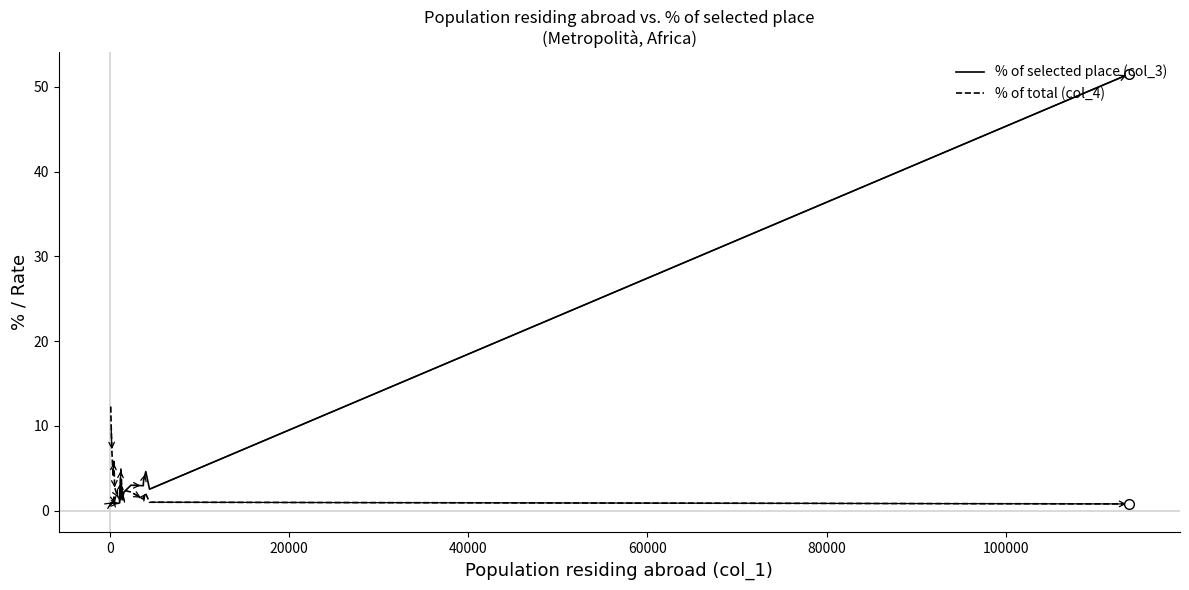

After their last crossing, which series has the higher values: % of total (col_4) or % of selected place (col_3)?

% of selected place (col_3)